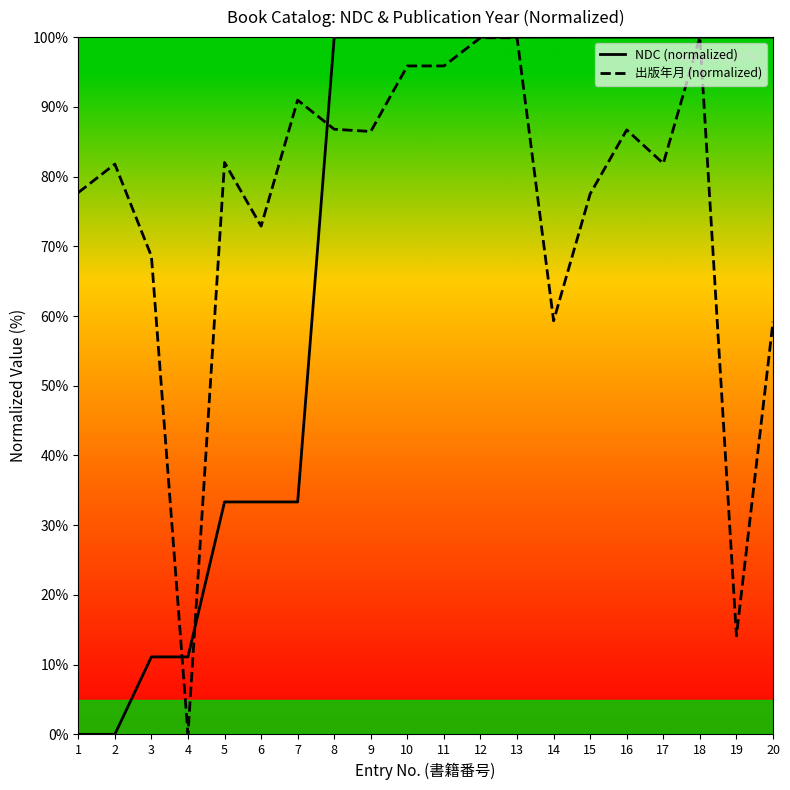

Does the chart display data point markers on the line(s)?

No